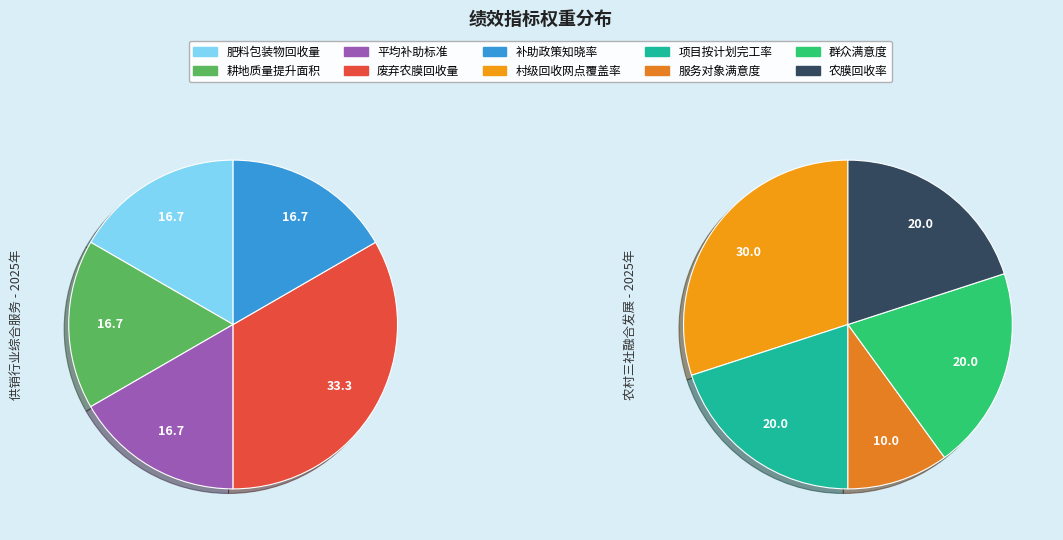

Does any single category account for the majority?

No